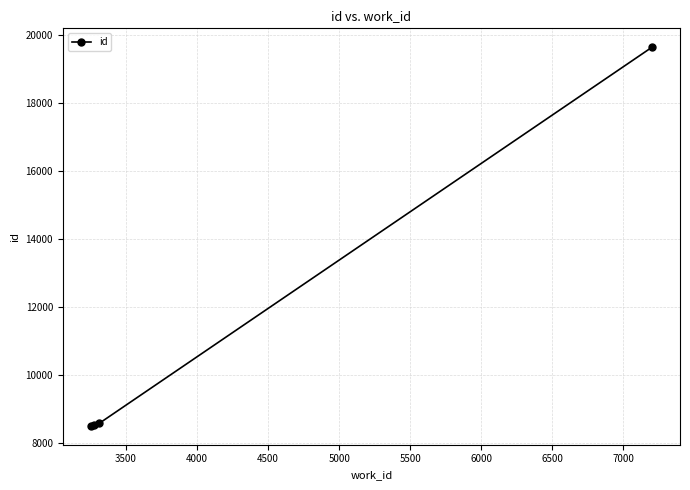

How many distinct data groups are displayed?

1